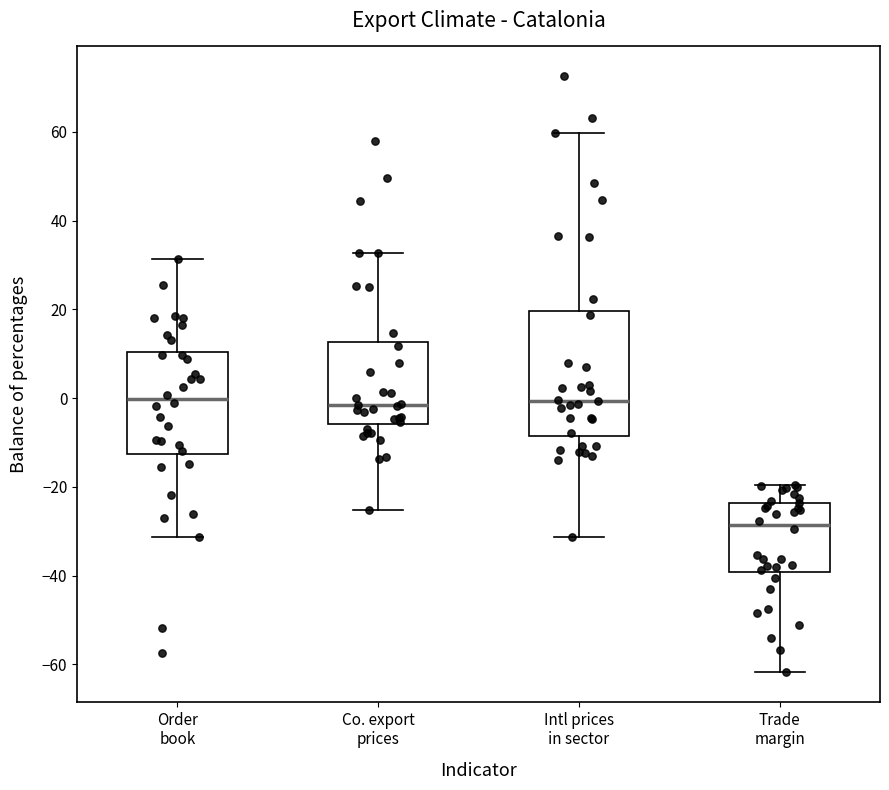

Comparing the boxes themselves (not the whiskers), which one is the tallest?

Intl prices in sector